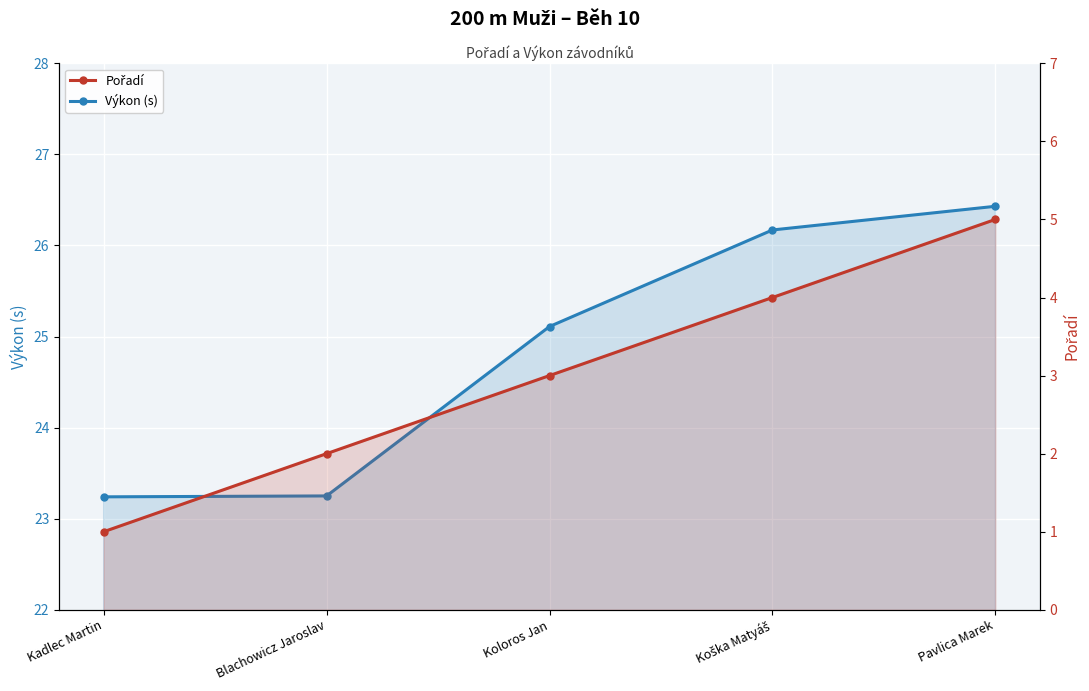

Which series changed the most between Kadlec Martin and Pavlica Marek?

Pořadí